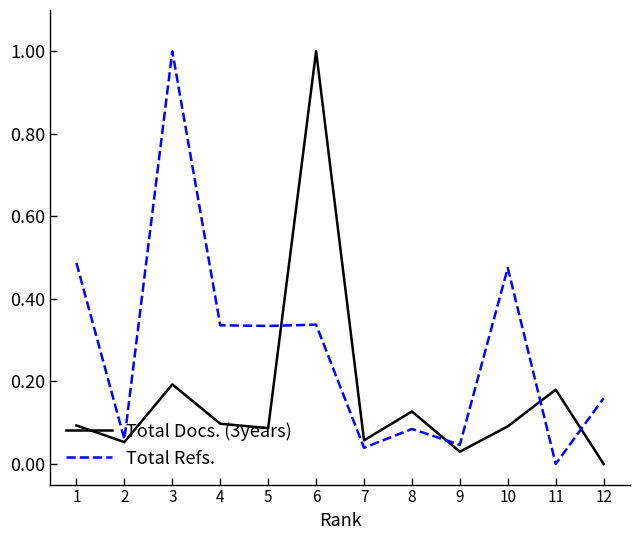

Rank the series at 11 from lowest to highest value.

Total Refs., Total Docs. (3years)